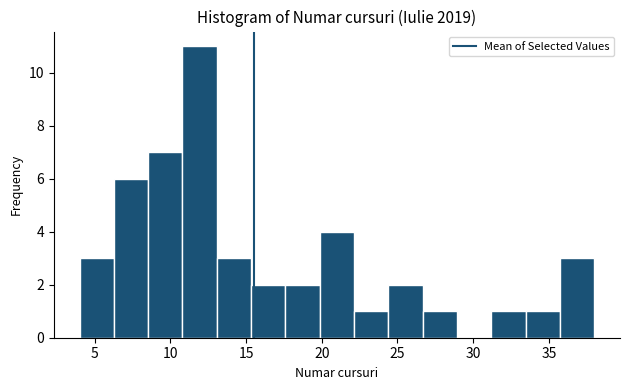

Reading left to right, transcribe this chart: for each bar, give the range it covers on the x-axis and its height. Neither the bar edges nor the heights are printed on the chart, so give them approximately, as read against the axes.

4.0 to 6.5: 3
6.5 to 8.5: 6
8.5 to 11.0: 7
11.0 to 13.0: 11
13.0 to 15.5: 3
15.5 to 17.5: 2
17.5 to 20.0: 2
20.0 to 22.0: 4
22.0 to 24.5: 1
24.5 to 26.5: 2
26.5 to 29.0: 1
29.0 to 31.0: 0
31.0 to 33.5: 1
33.5 to 35.5: 1
35.5 to 38.0: 3